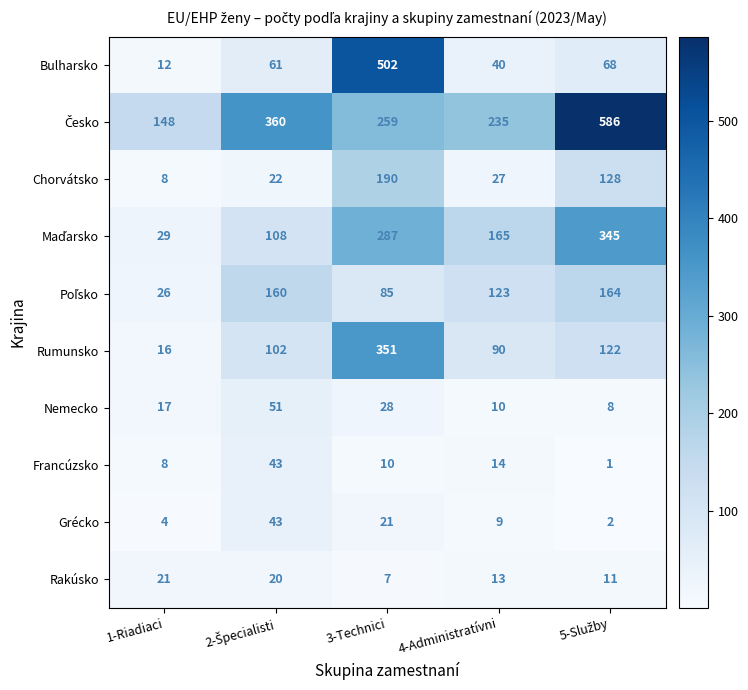

What is the maximum value for Francúzsko?

43